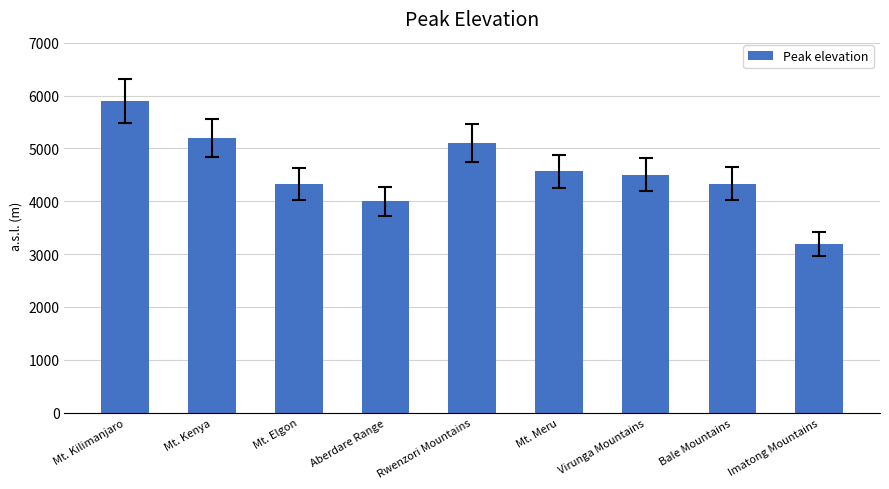

The value at Aberdare Range is 3999. True or false?

True